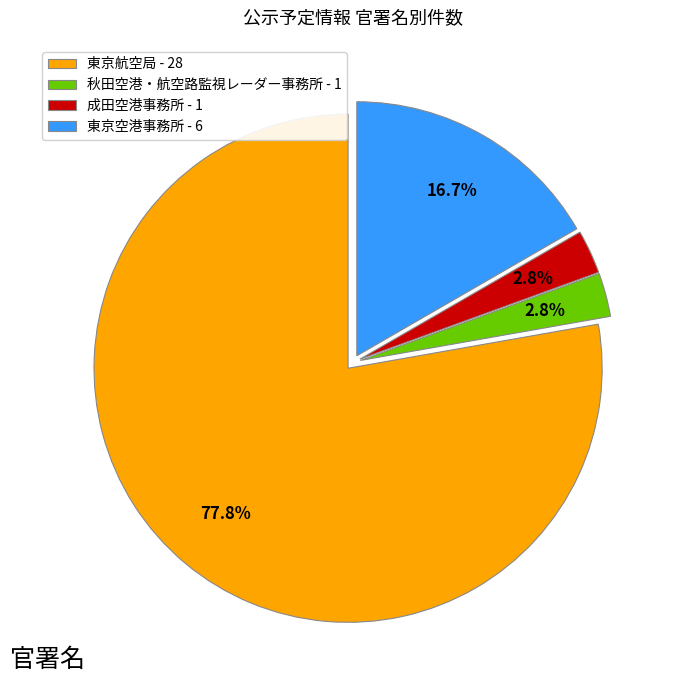

What percentage do 秋田空港・航空路監視レーダー事務所 - 1 and 成田空港事務所 - 1 together represent?

5.6%